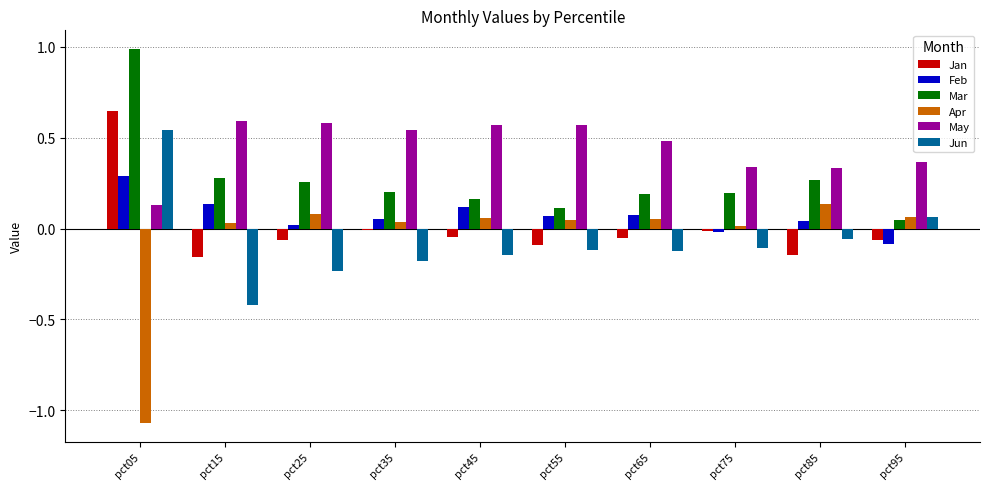

How many bars are there in each group?

6